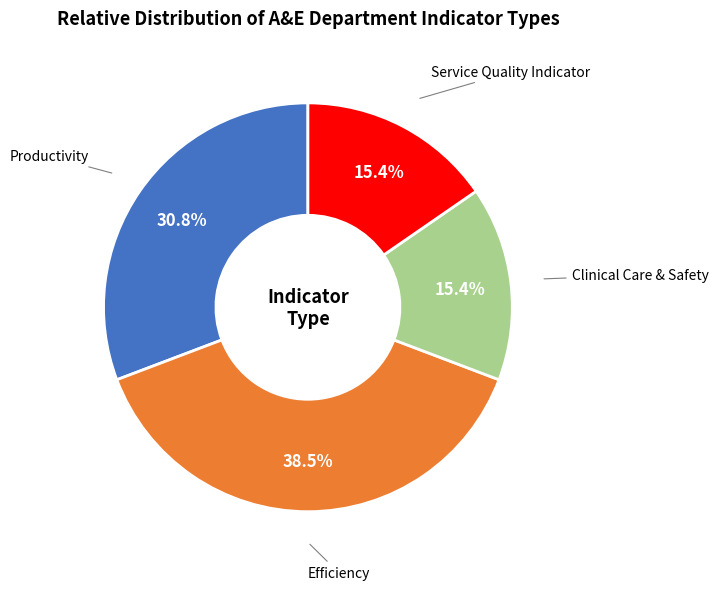

Is there any slice that represents more than half of the pie?

No